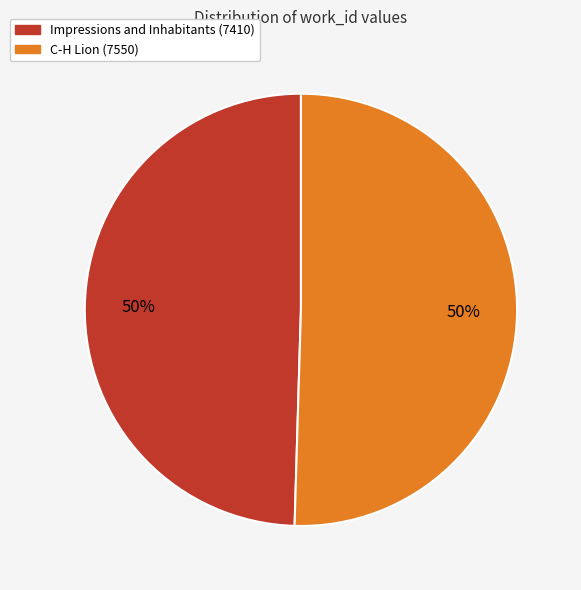

To the nearest percent, what is the combined percentage of C-H Lion (7550) and Impressions and Inhabitants (7410)?

100%